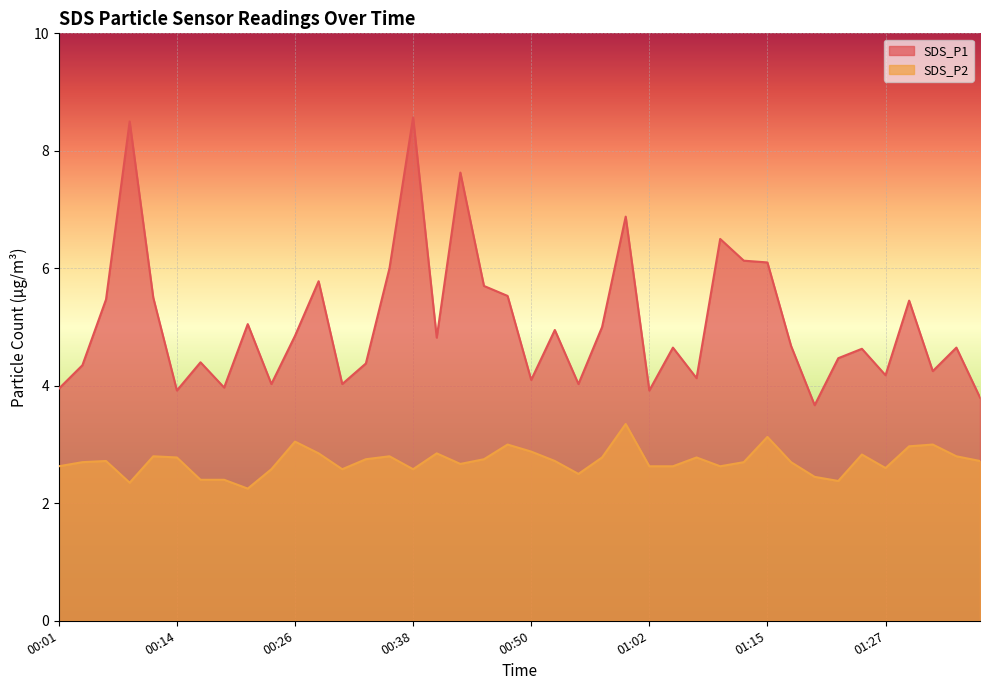

Which category has the lowest value in the SDS_P1 series?

01:20